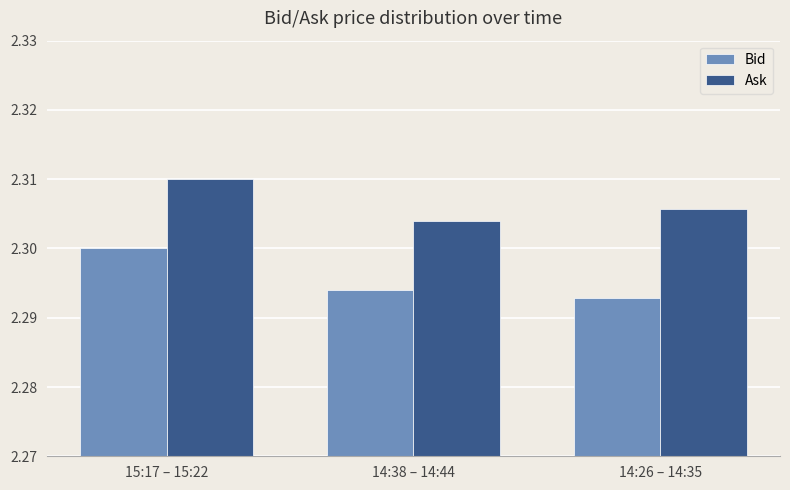

Which label corresponds to the largest value in the chart?

15:17 – 15:22